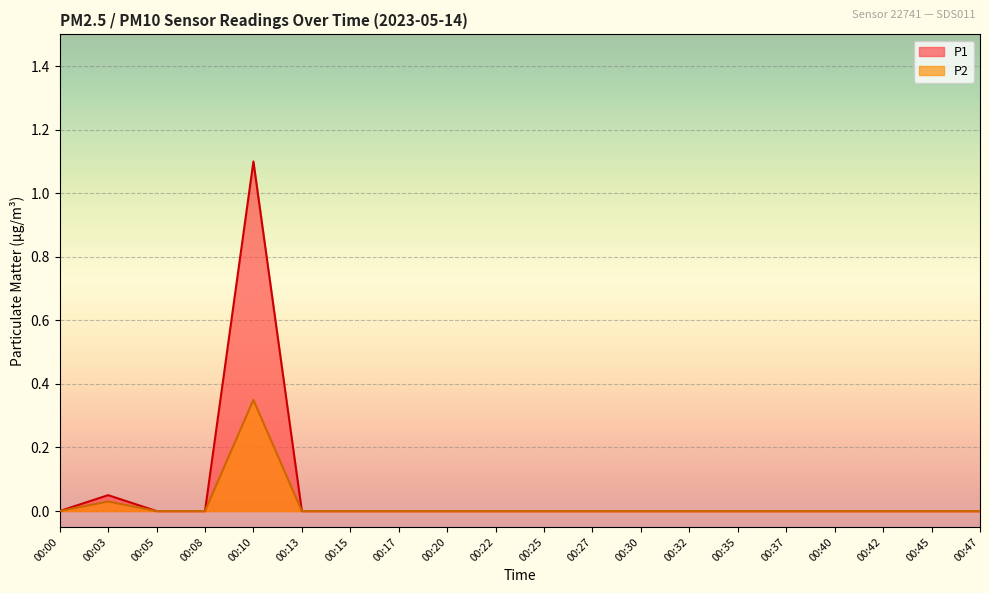

Is it true that P1 equals -0.5 at 00:22?

False